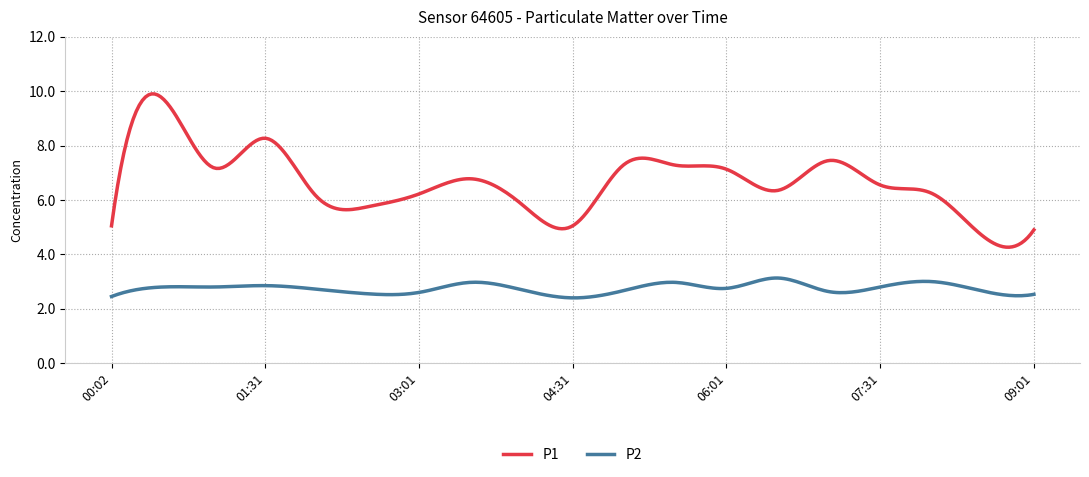

In P1, how many points are higher than both neighbors (excluding endpoints)?

6